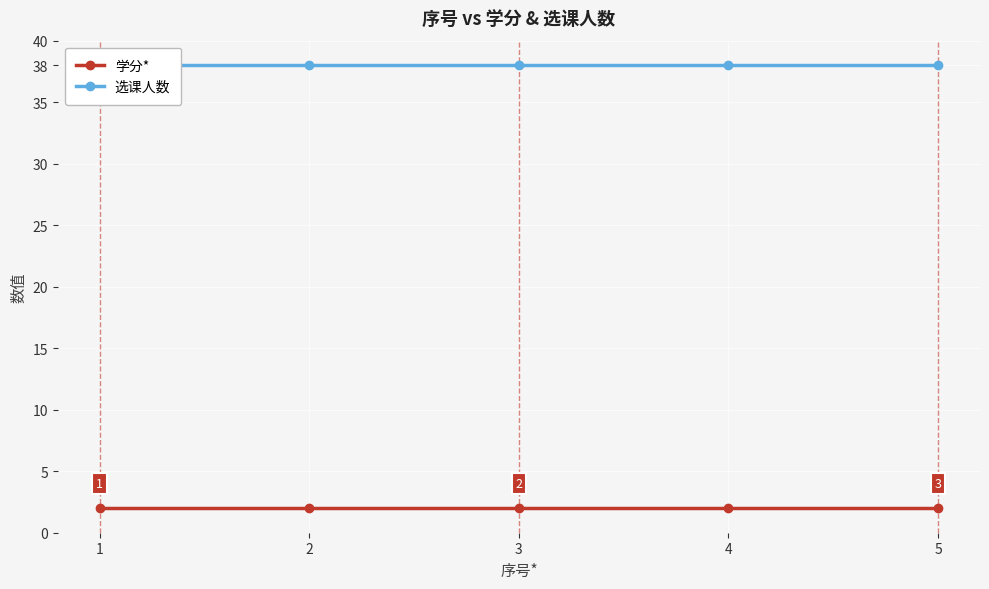

What is the sum of all 学分* values?

10